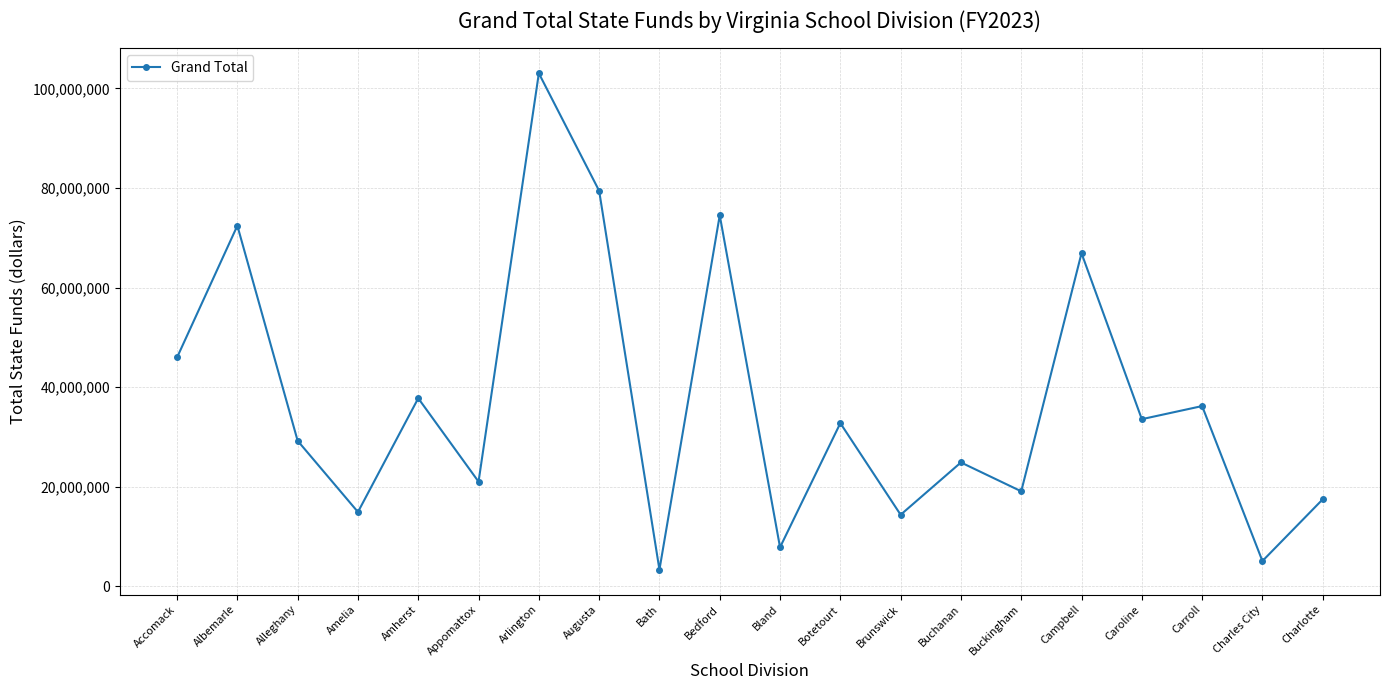

Which label corresponds to the smallest value in the chart?

Bath